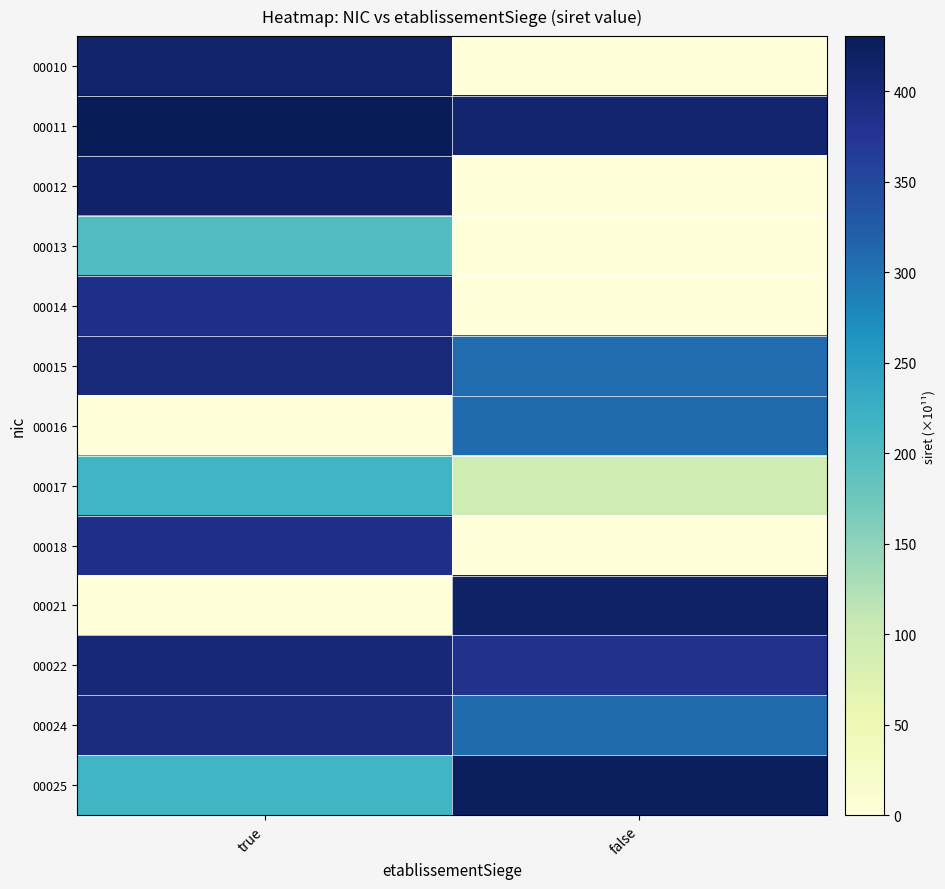

Reading left to right, list all the values displayed in this chart.

00010: true=413.2	false=0.0
00011: true=430.6	false=409.0
00012: true=415.2	false=0.0
00013: true=200.1	false=0.0
00014: true=383.6	false=0.0
00015: true=401.2	false=306.3
00016: true=0.0	false=308.9
00017: true=216.4	false=97.3
00018: true=384.1	false=0.0
00021: true=0.0	false=418.3
00022: true=403.4	false=382.3
00024: true=394.4	false=308.9
00025: true=216.4	false=422.7